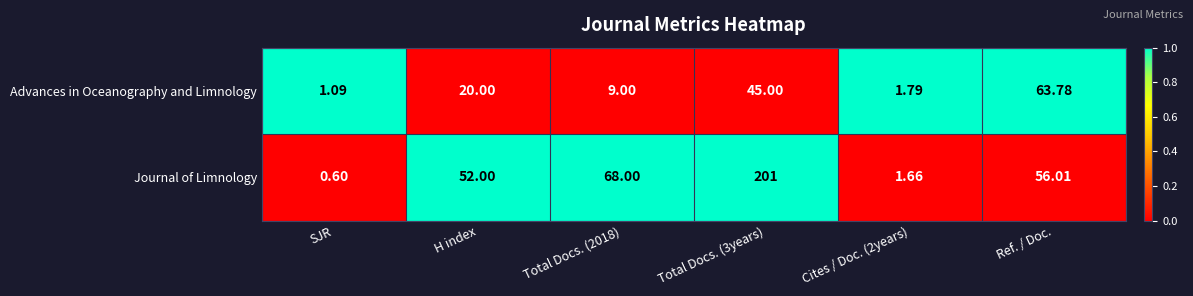

List the series in order of their peak value, lowest first.

Advances in Oceanography and Limnology, Journal of Limnology